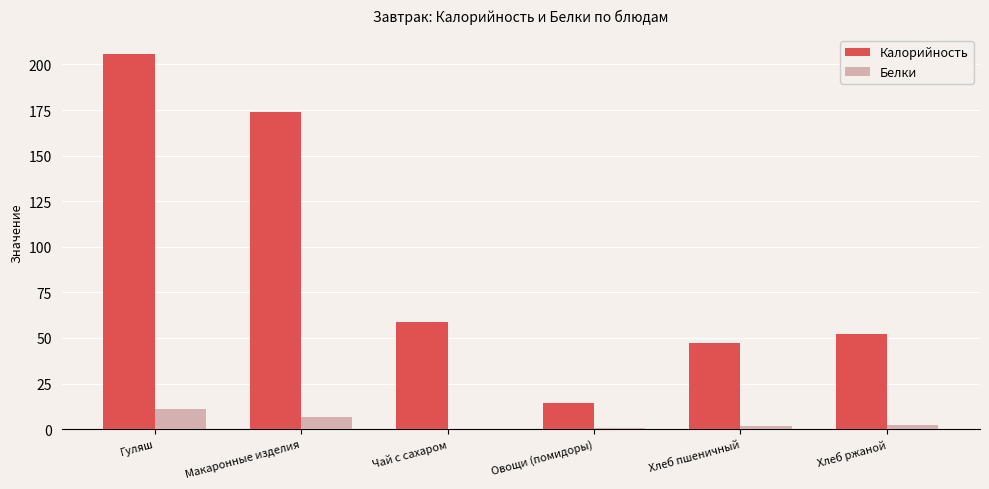

True or false: Калорийность has a value of 52.2 at Хлеб ржаной.

True